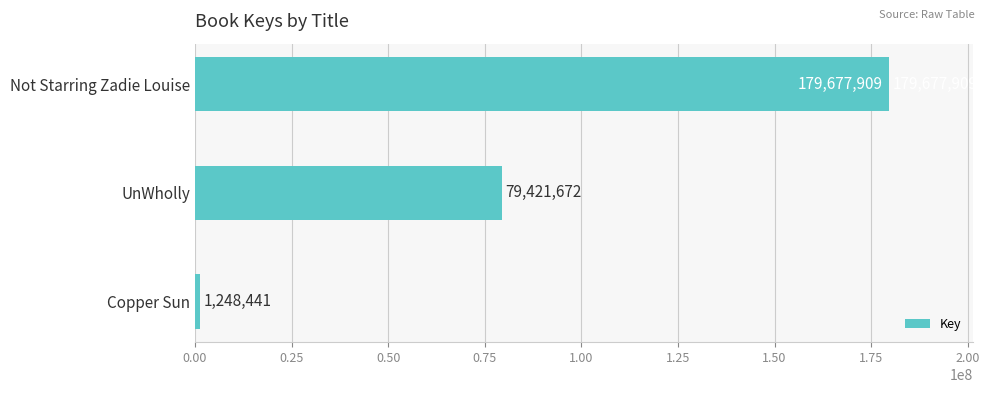

Rank the categories by value from lowest to highest.

Copper Sun, UnWholly, Not Starring Zadie Louise